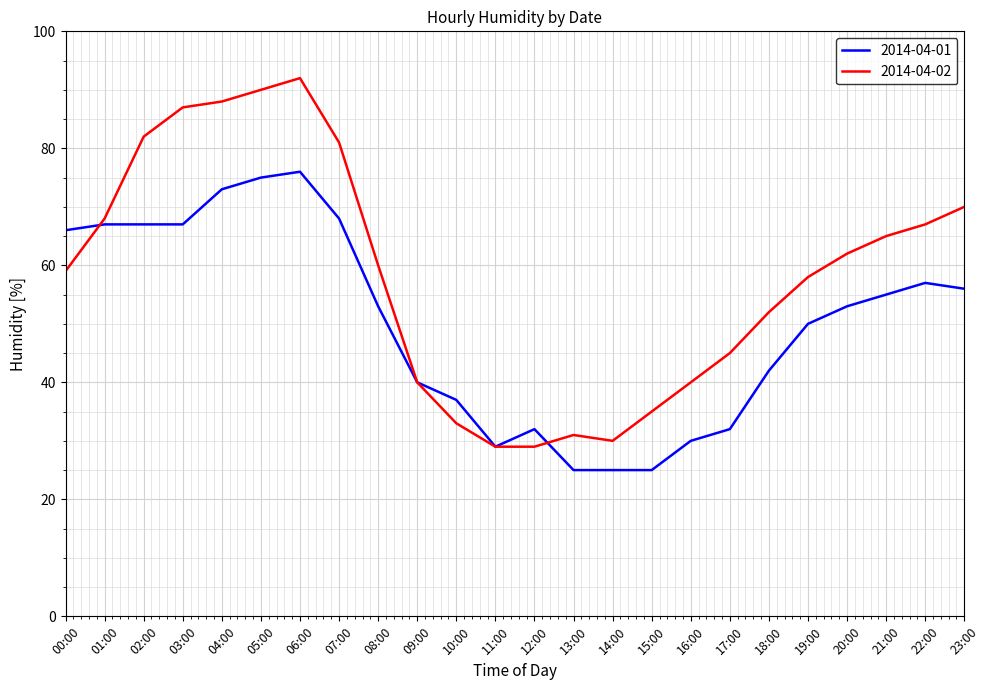

What is the approximate value of 2014-04-02 at 06:00?

92